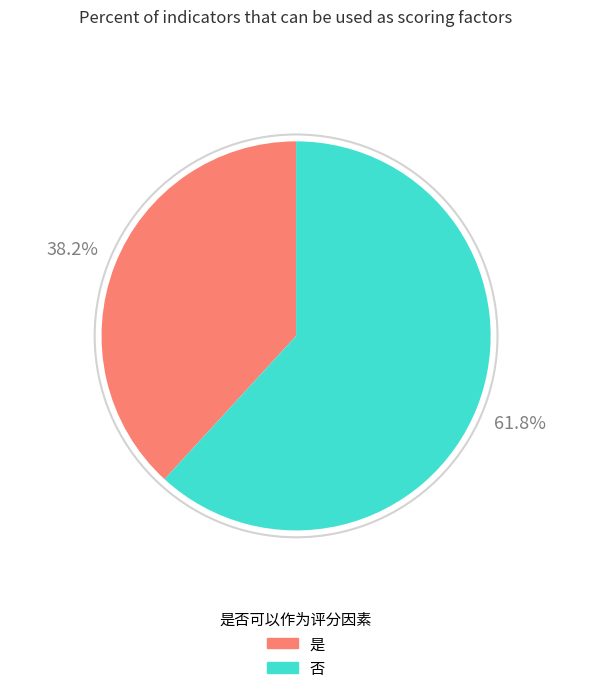

Do 是 and 否 together represent more than half of the pie?

Yes